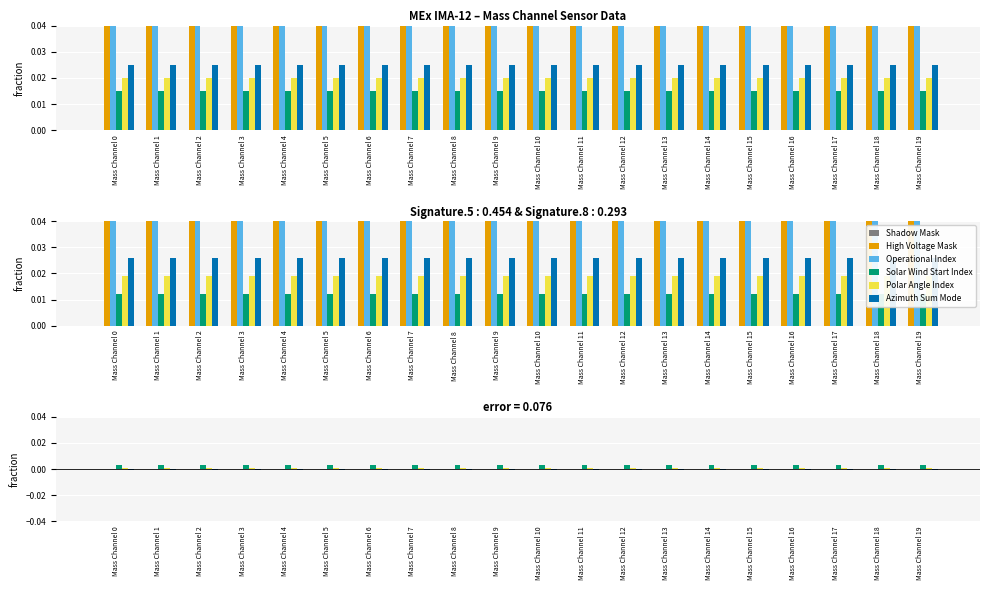

Which has a higher value, Mass Channel 10 or Mass Channel 3?

Mass Channel 10